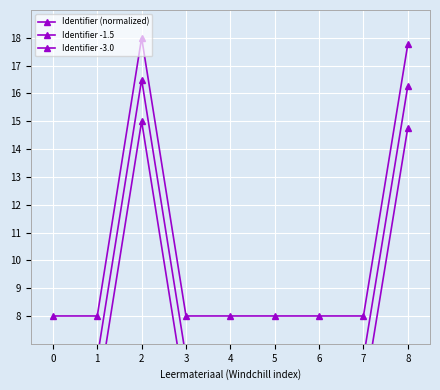

How many data points does each series have?

9